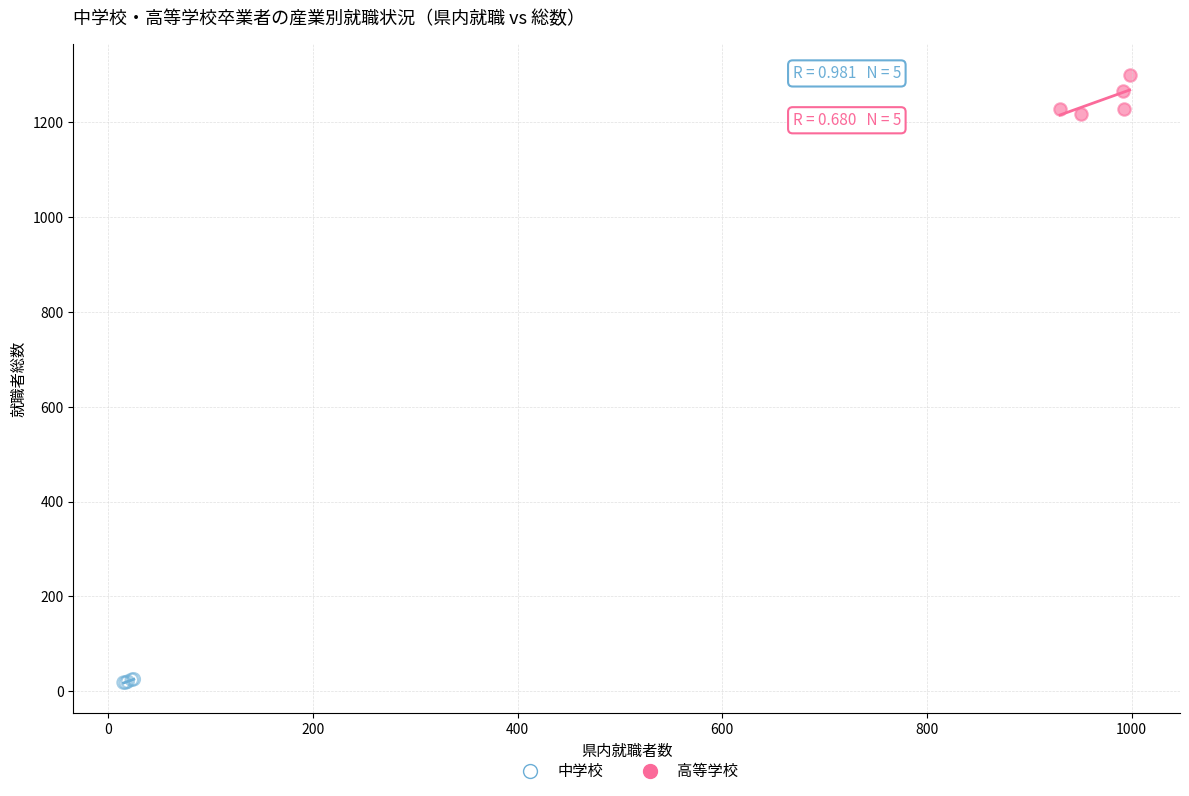

Which series reaches the maximum Y coordinate?

高等学校